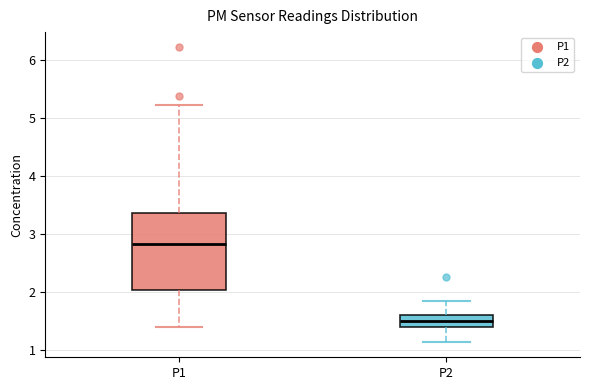

Where is the upper edge of the box for P1 on the y-axis? The values are not printed on the chart, so give them approximately, as read against the axis.

3.4